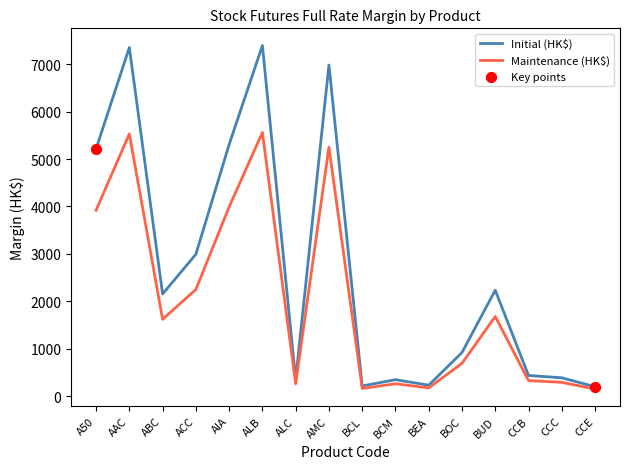

What is the total value across all series at BCM?

608